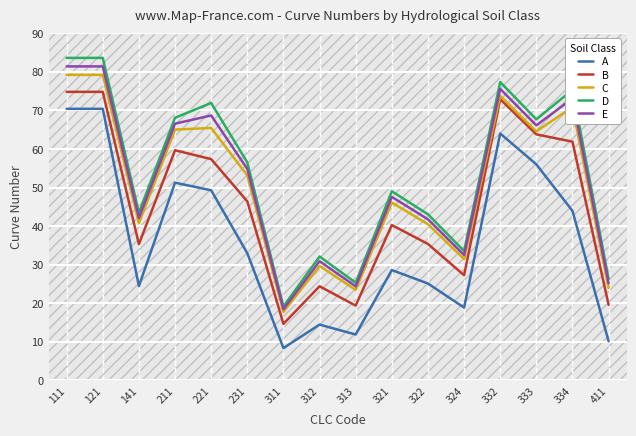

True or false: A and D cross at least once.

False